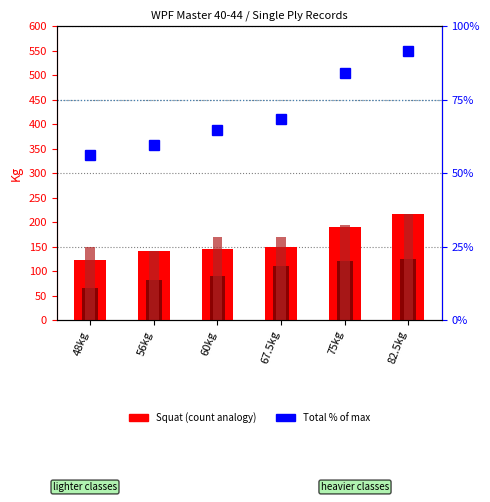

At which label does Total (% of max) first exceed 68?

67.5kg